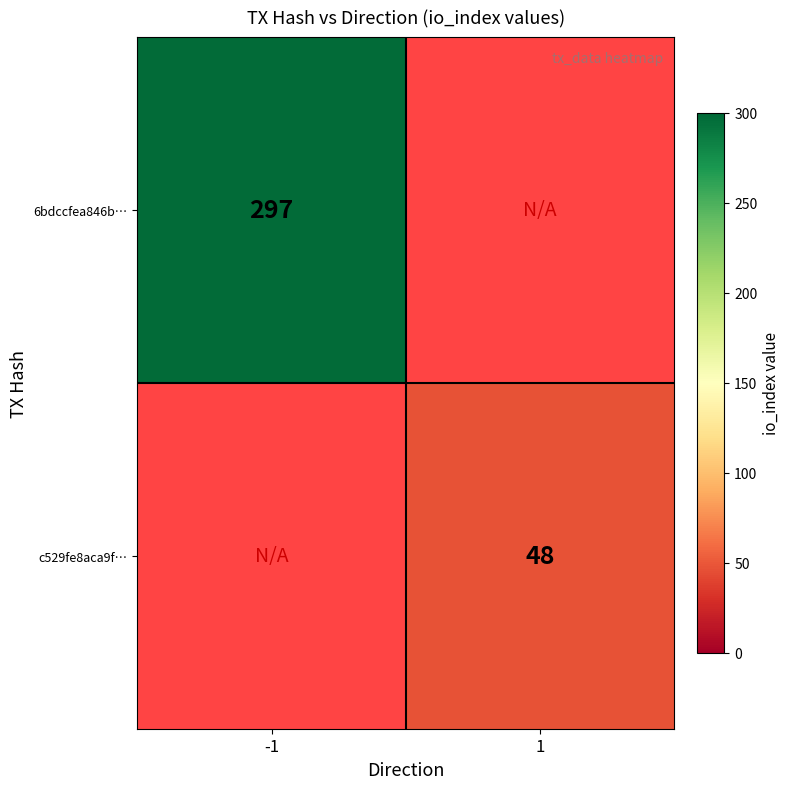

The c529fe8aca9f… series shows 48 at 1. True or false?

True